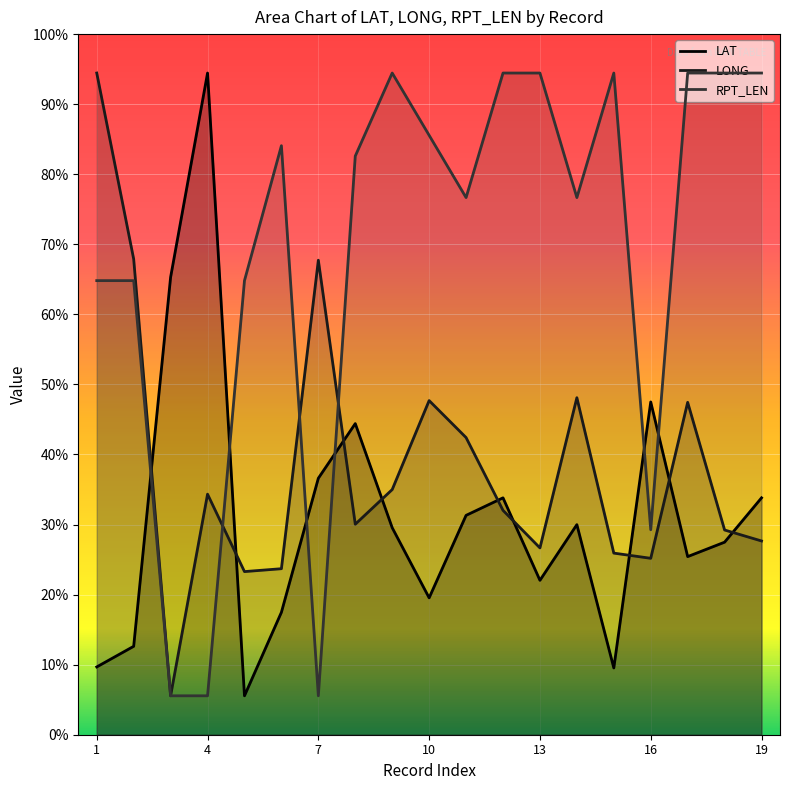

List the series in order of their overall mean, lowest first.

LAT, LONG, RPT_LEN